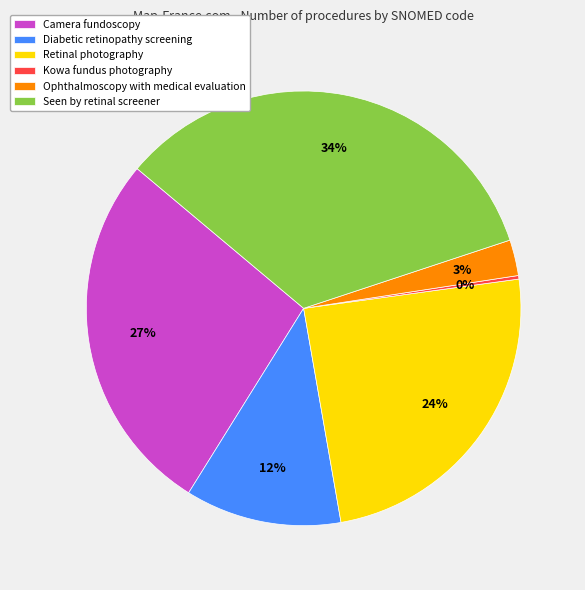

What is the largest slice in the pie chart?

Seen by retinal screener